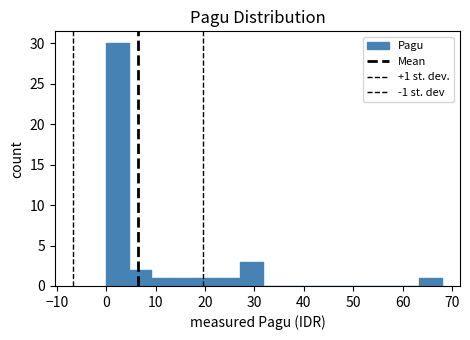

Which range on the x-axis has the tallest bar?

0 to 5